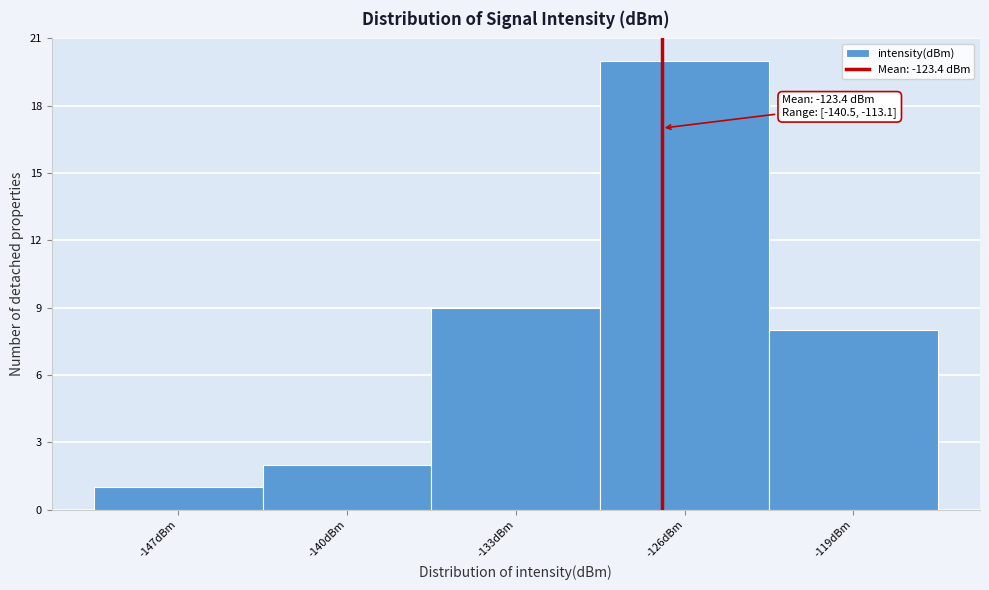

Reading left to right, list all the values displayed in this chart.

-147dBm=1	-140dBm=2	-133dBm=9	-126dBm=20	-119dBm=8